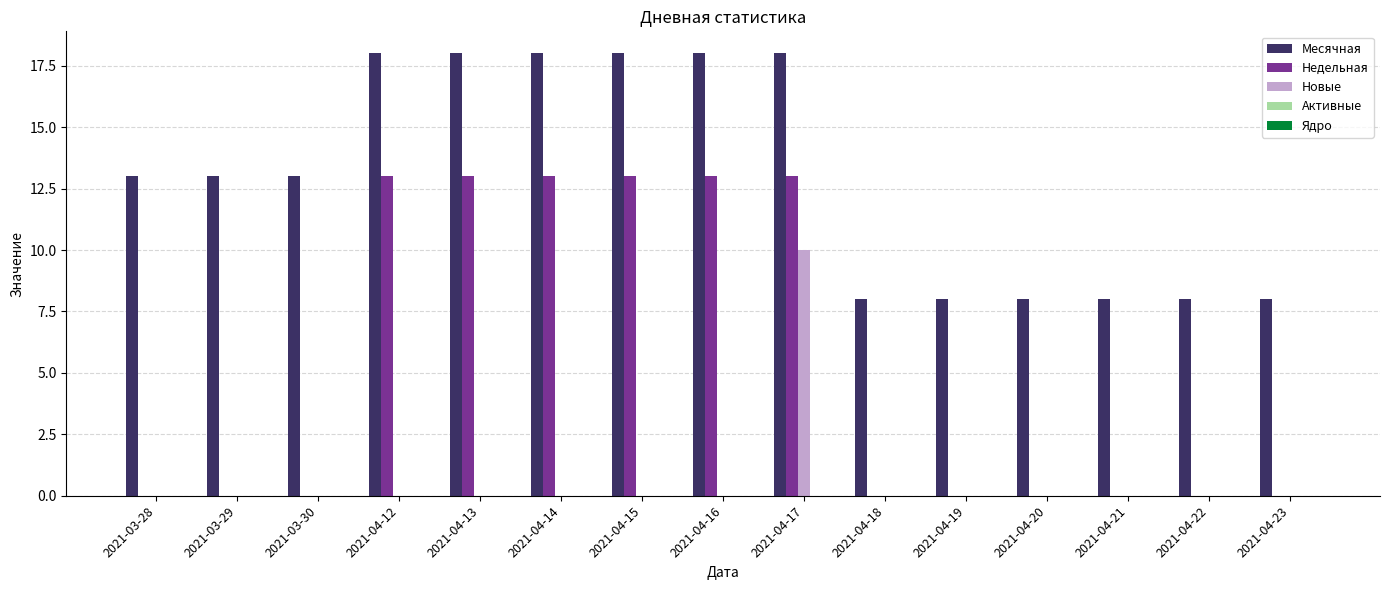

True or false: Новые has a value of 0 at 2021-03-28.

True